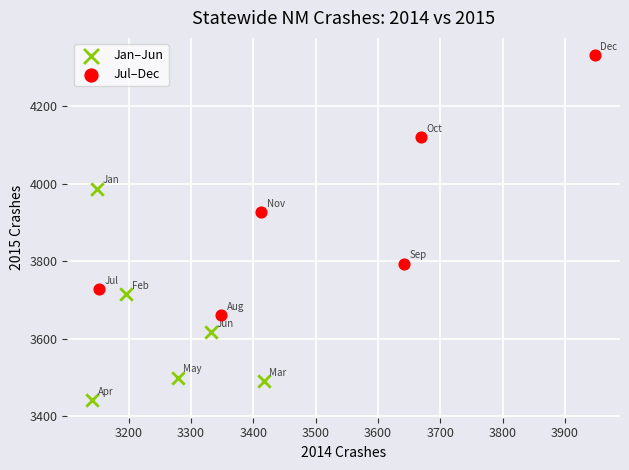

Which series contains the lowest Y value?

Jan–Jun